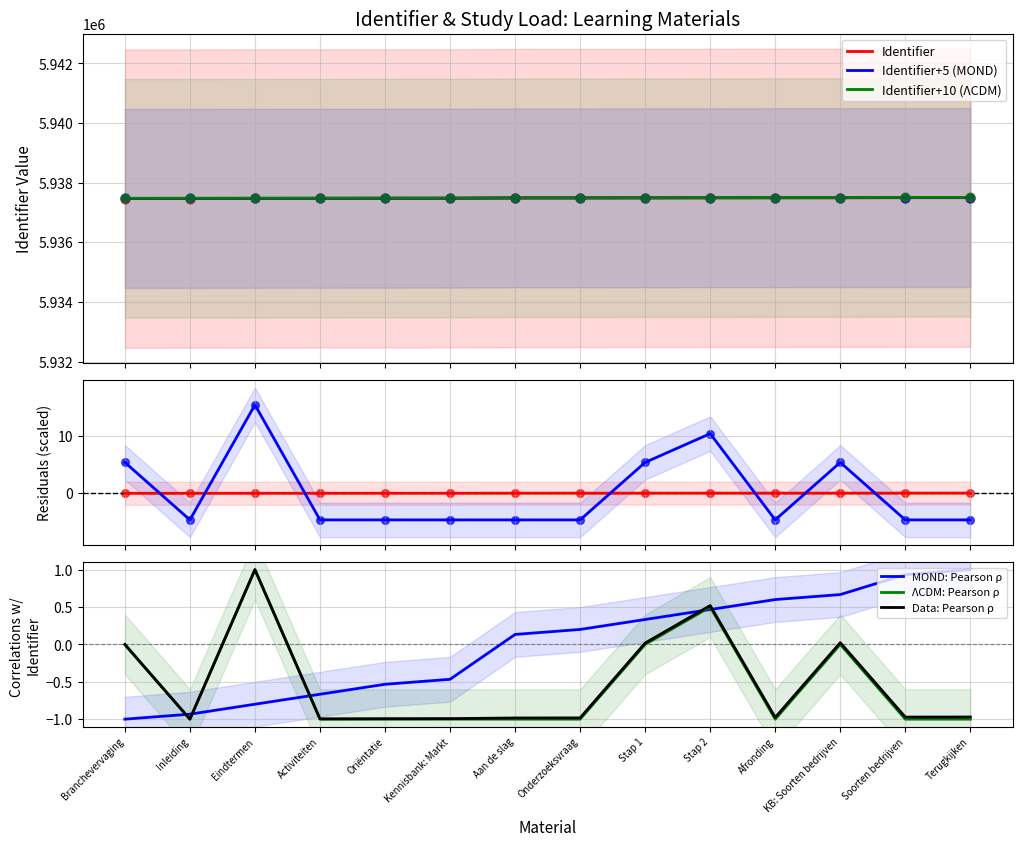

Which has a higher value, Soorten bedrijven or Afronding?

Soorten bedrijven